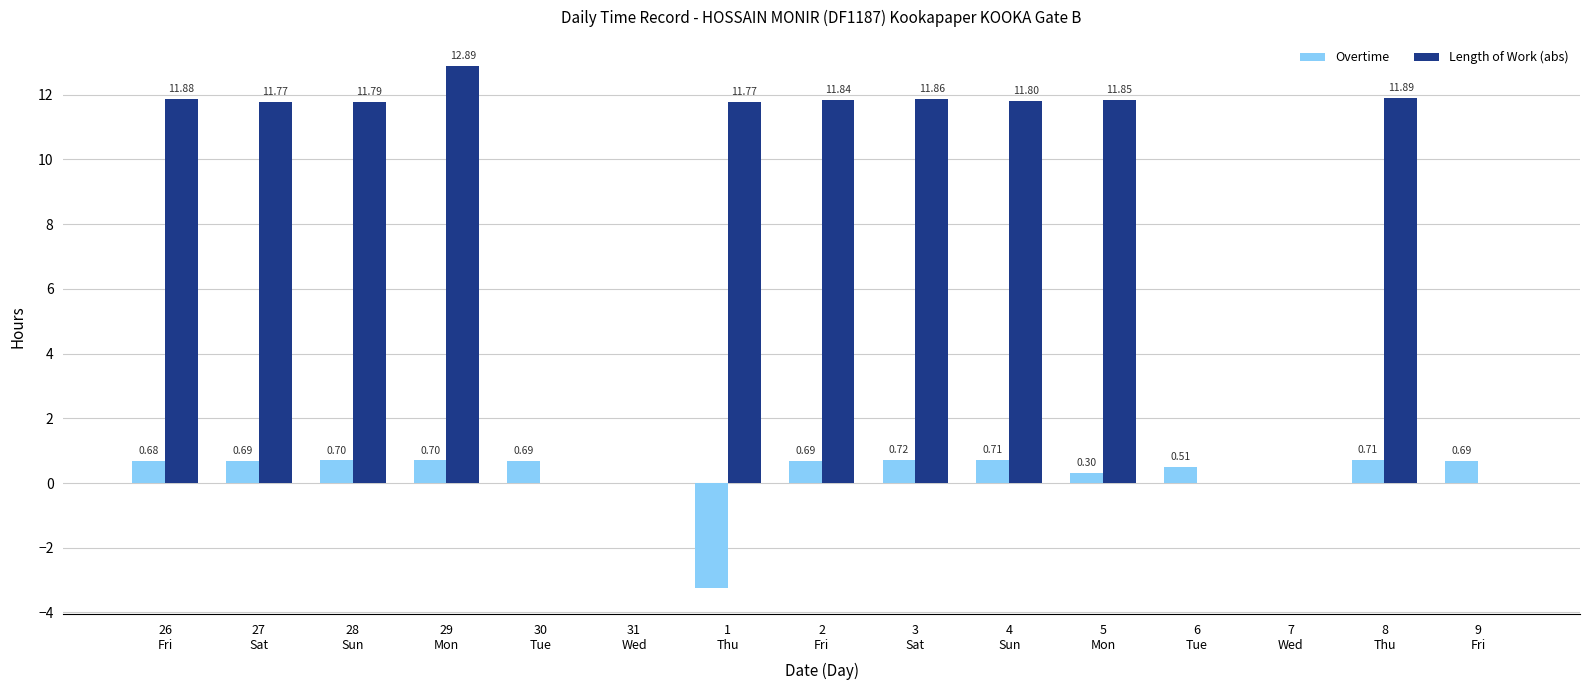

How many data points in Length of Work (abs) are above 11?

10